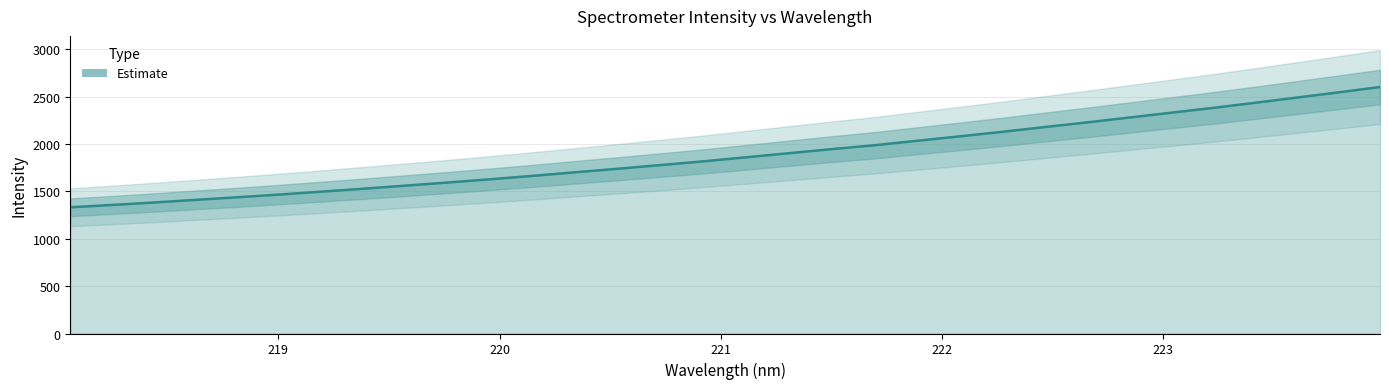

Reading left to right, extract all data points from this chart.

1333.2	1358.0	1384.3	1412.6	1440.4	1469.5	1500.2	1531.5	1564.2	1597.2	1631.4	1667.5	1705.0	1742.0	1780.7	1819.4	1861.8	1904.4	1946.9	1987.2	2033.9	2080.4	2127.5	2177.8	2226.8	2278.1	2329.4	2380.5	2434.7	2490.2	2546.3	2603.2